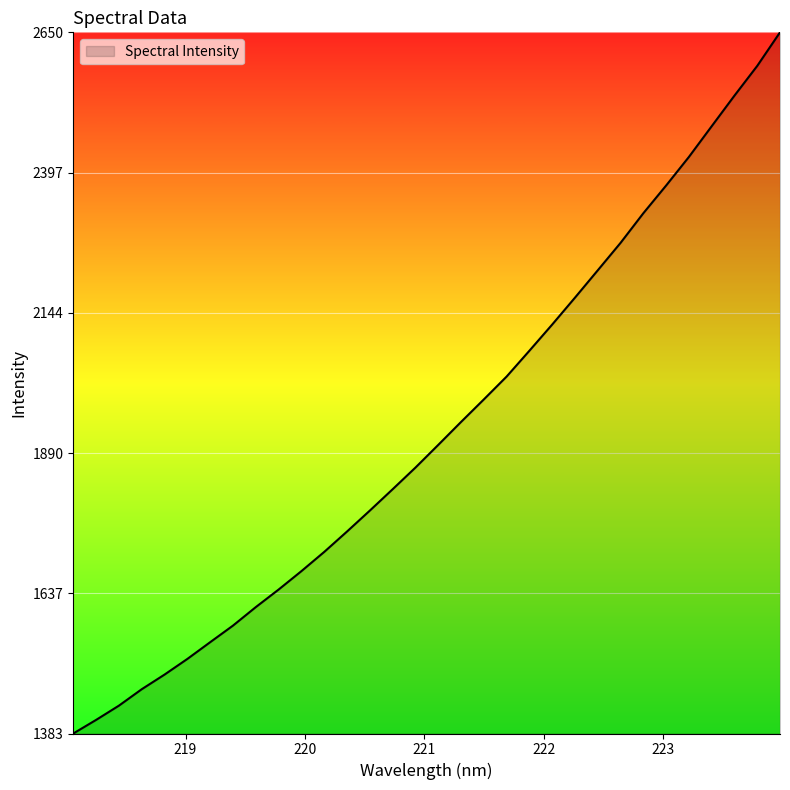

Does the chart have visible grid lines?

Yes